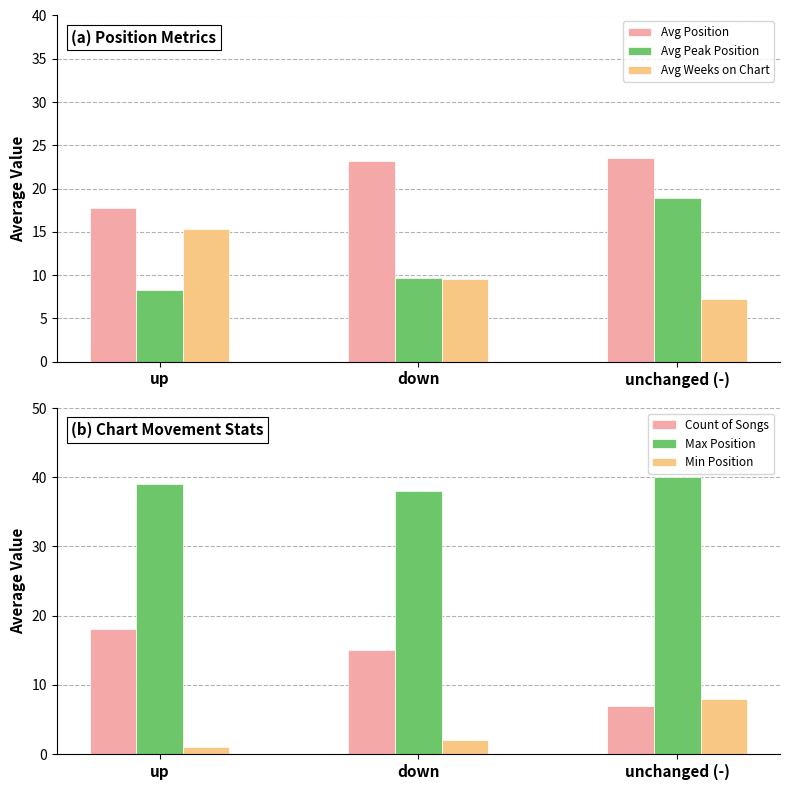

Which label corresponds to the smallest value in the chart?

up